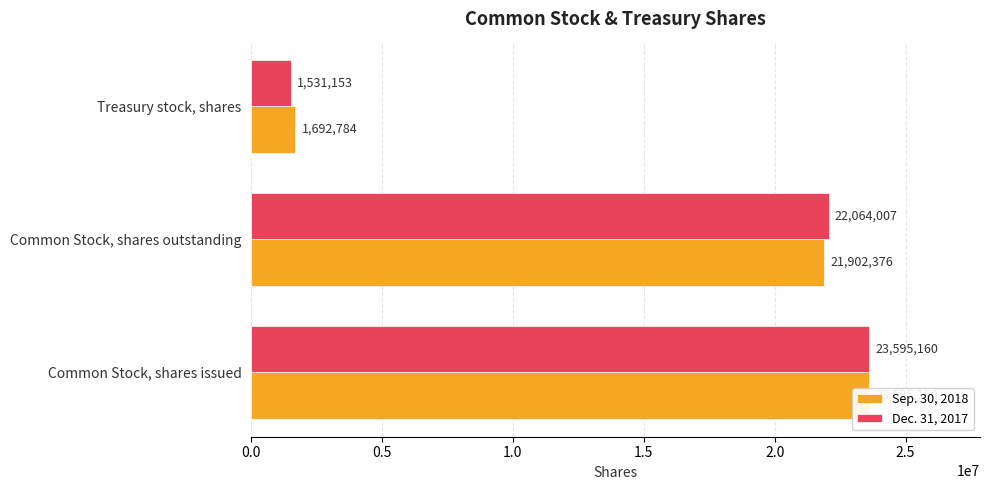

Count the number of data series in this chart.

2